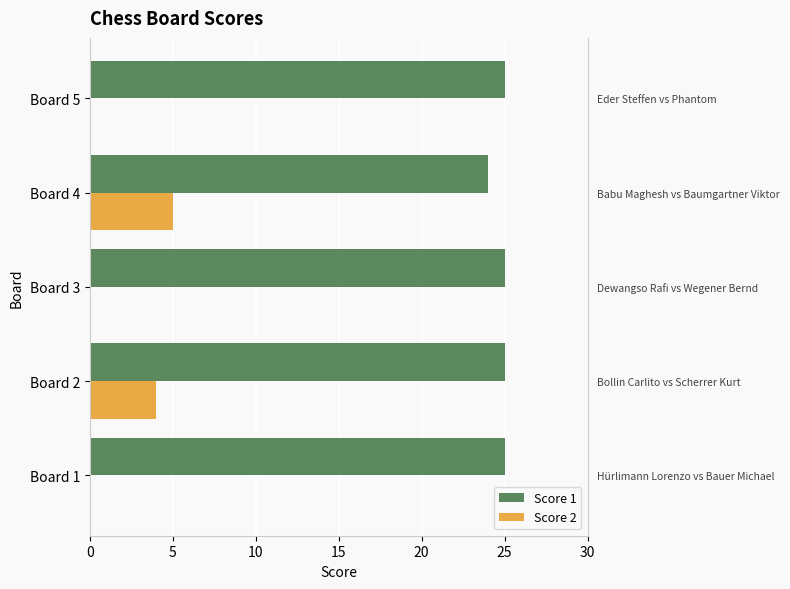

What is the difference between the highest and lowest values at Board 3?

25